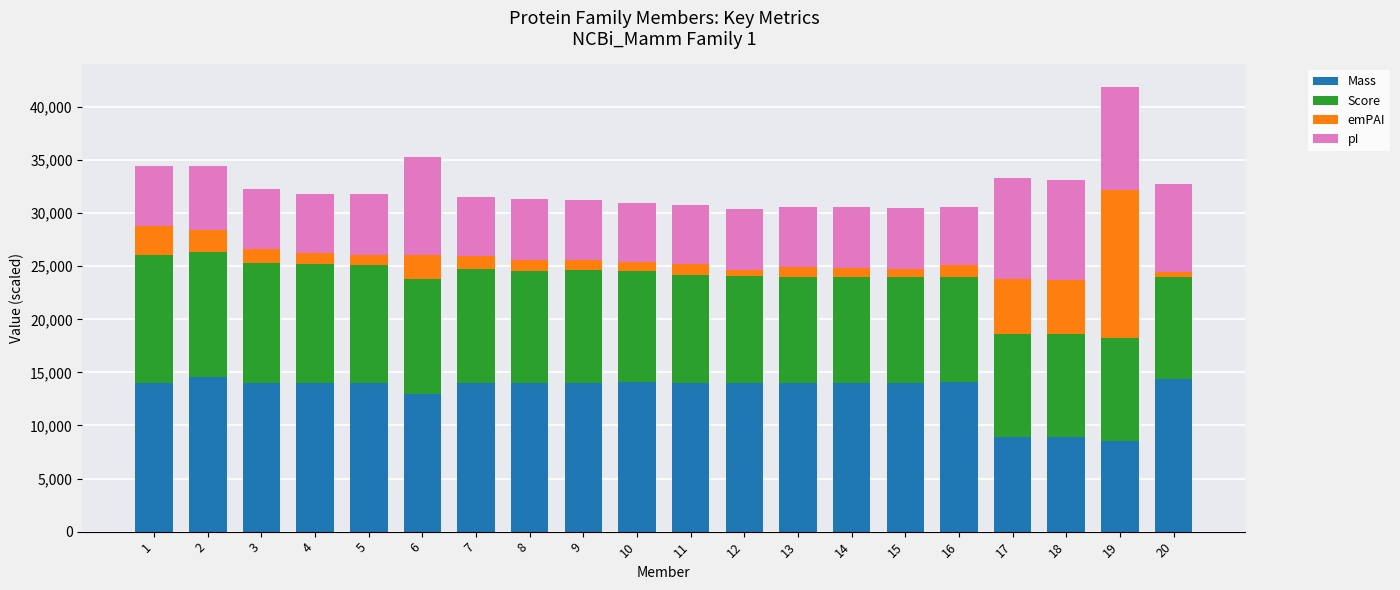

What is the total value across all series at 7?

31566.7